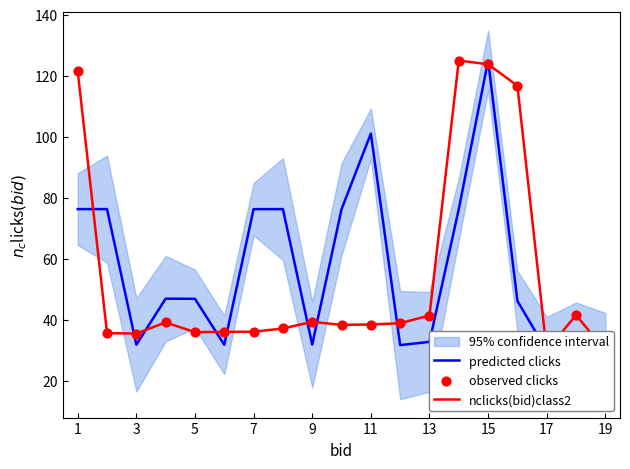

What is the total value across all series at 9?

110.9